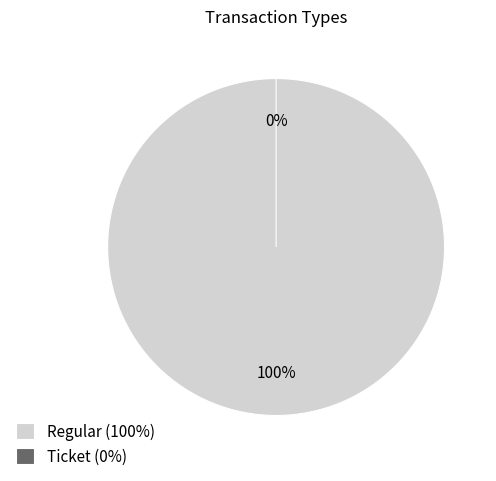

To the nearest percent, what percentage of the pie is Regular?

100%